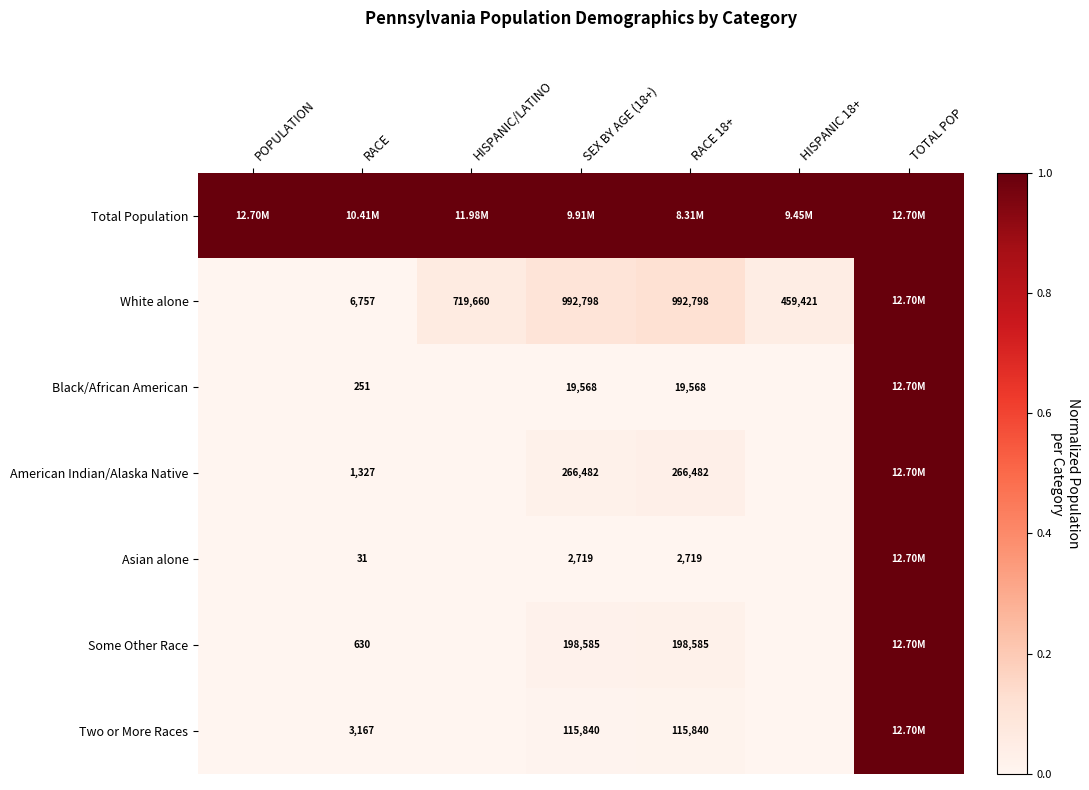

Count the number of categories in the chart.

7